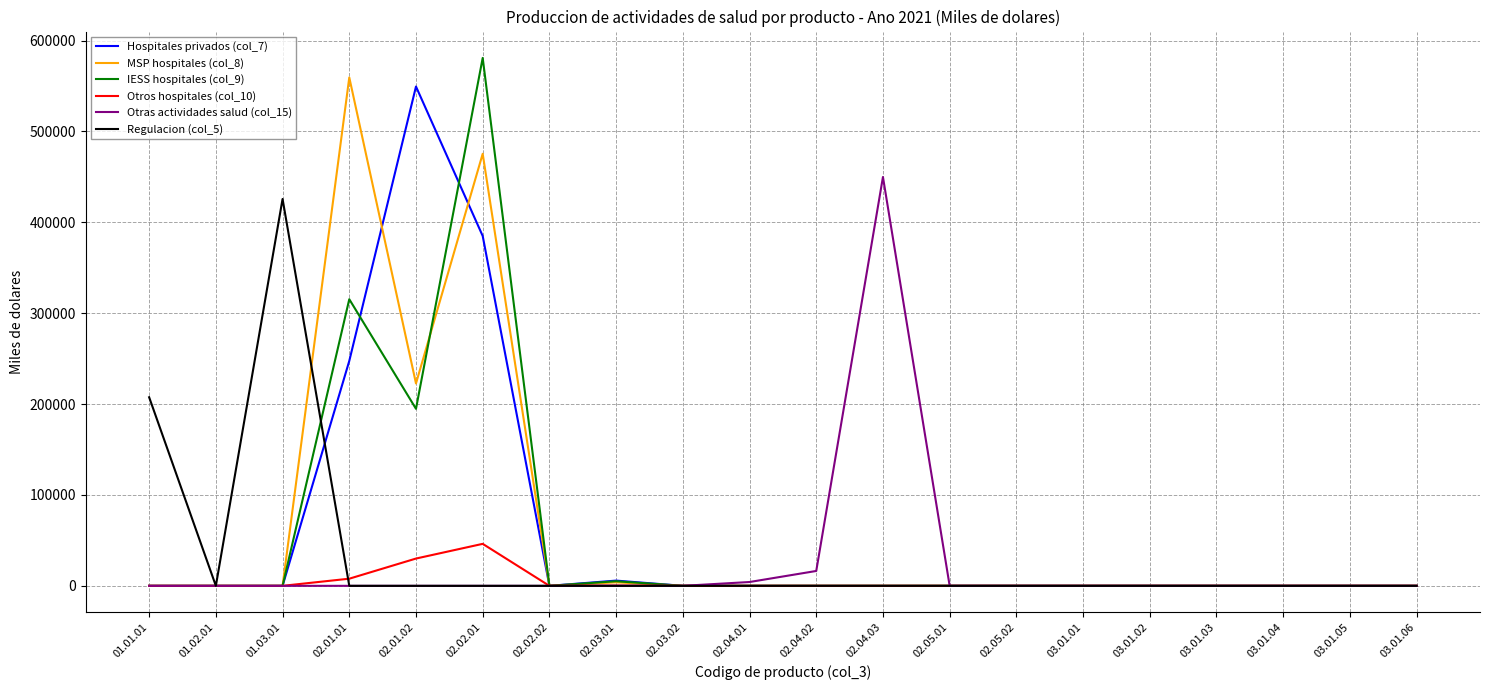

The value of Hospitales privados (col_7) at 02.02.02 is 0. True or false?

True